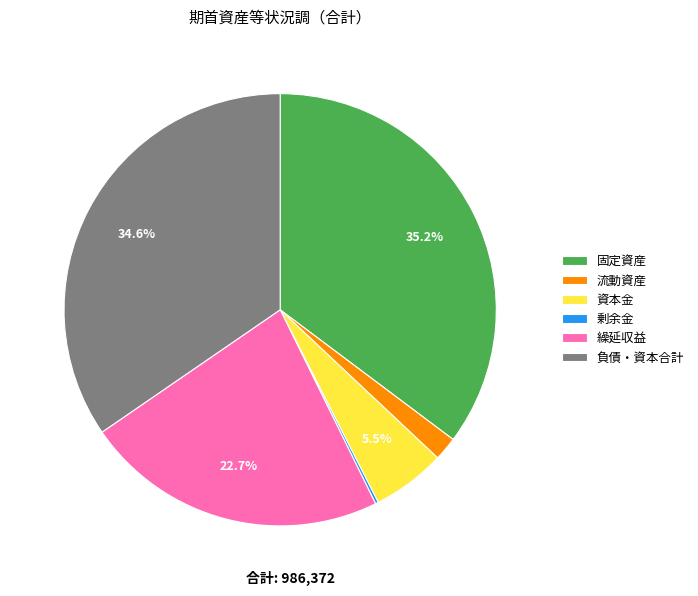

To the nearest percent, what percentage of the pie is 流動資産?

2%